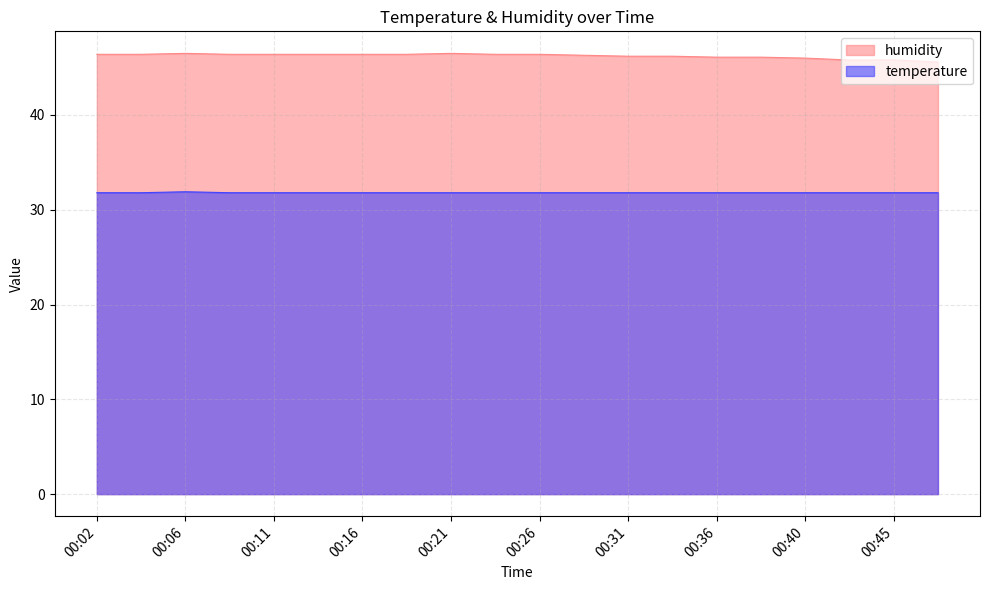

What is the approximate value of humidity at 00:19?

46.4